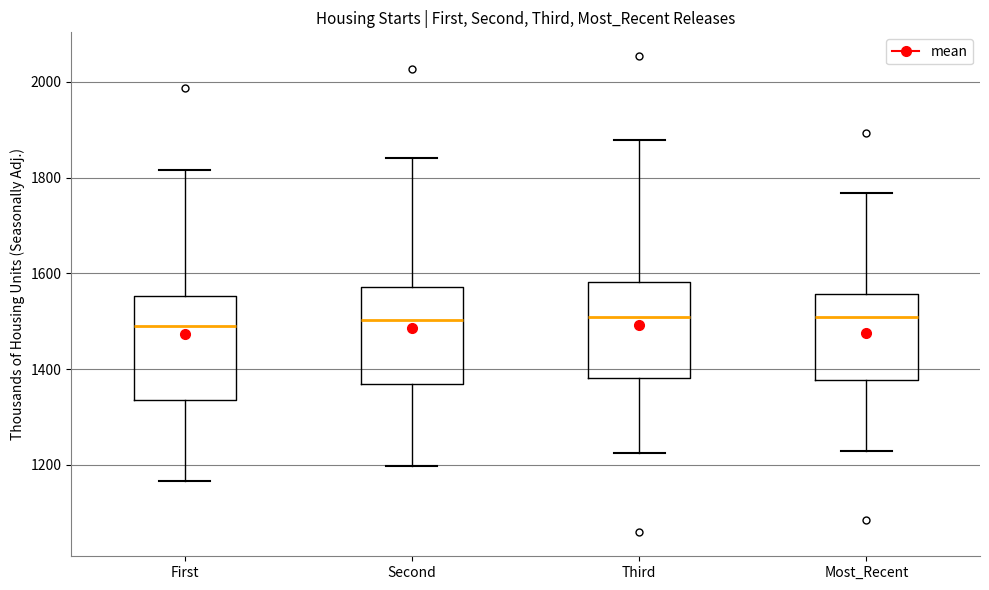

Reading left to right, transcribe this box plot: for each box, give where its median line is, the range the box spans, and where its two whiskers end, as read against the y-axis. The values are not printed on the chart, so give them approximately, as read against the axis.

First: median 1500, box 1340 to 1560, whiskers 1160 to 1820
Second: median 1500, box 1360 to 1580, whiskers 1200 to 1840
Third: median 1500, box 1380 to 1580, whiskers 1220 to 1880
Most_Recent: median 1500, box 1380 to 1560, whiskers 1220 to 1760